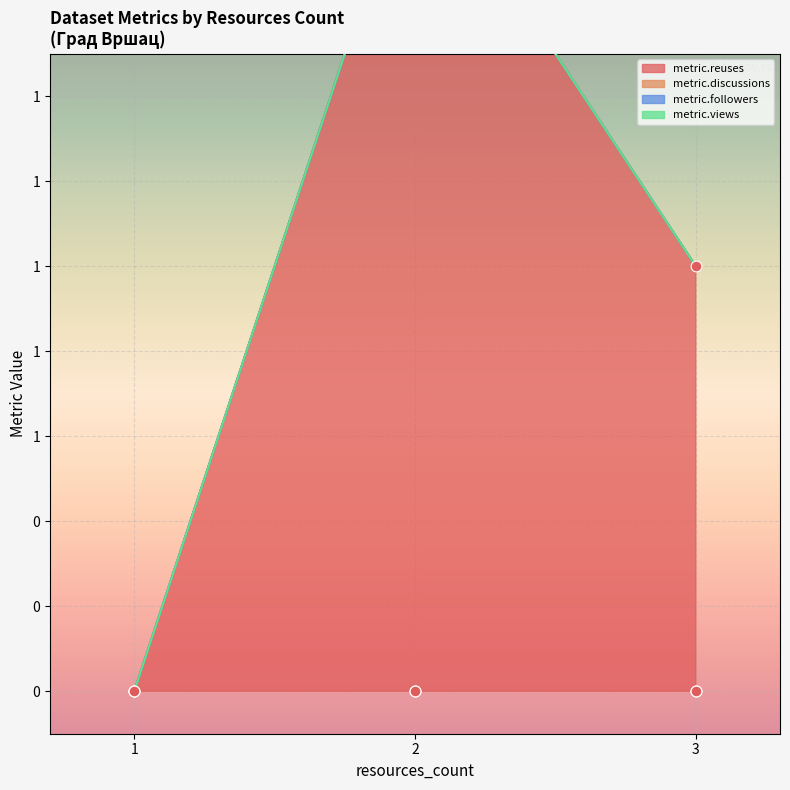

Which series contains the lowest Y value?

metric.reuses